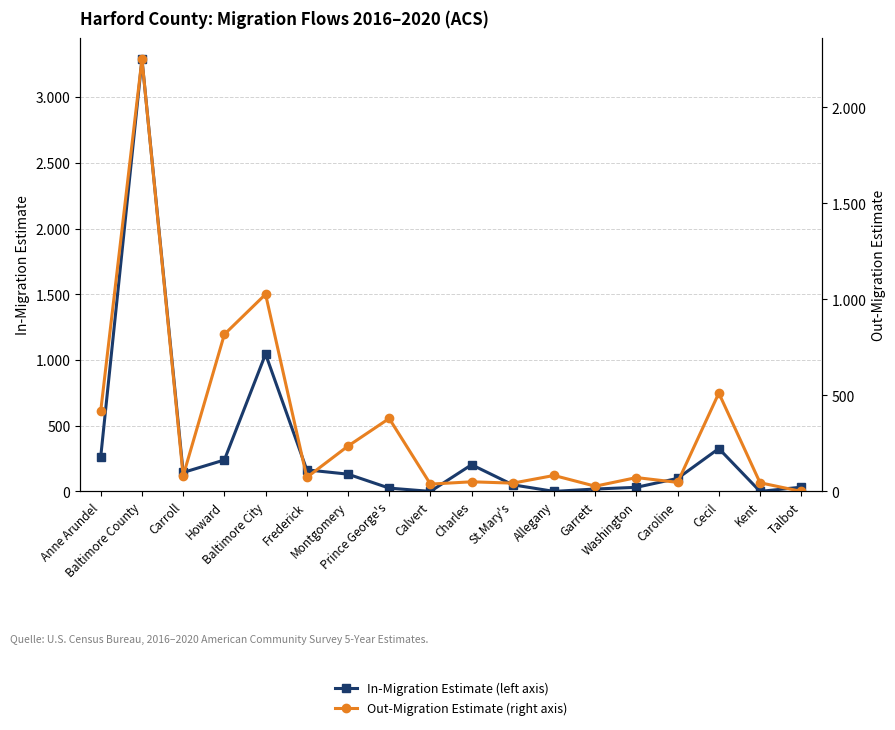

What is the label of the 14th point from the left?

Washington